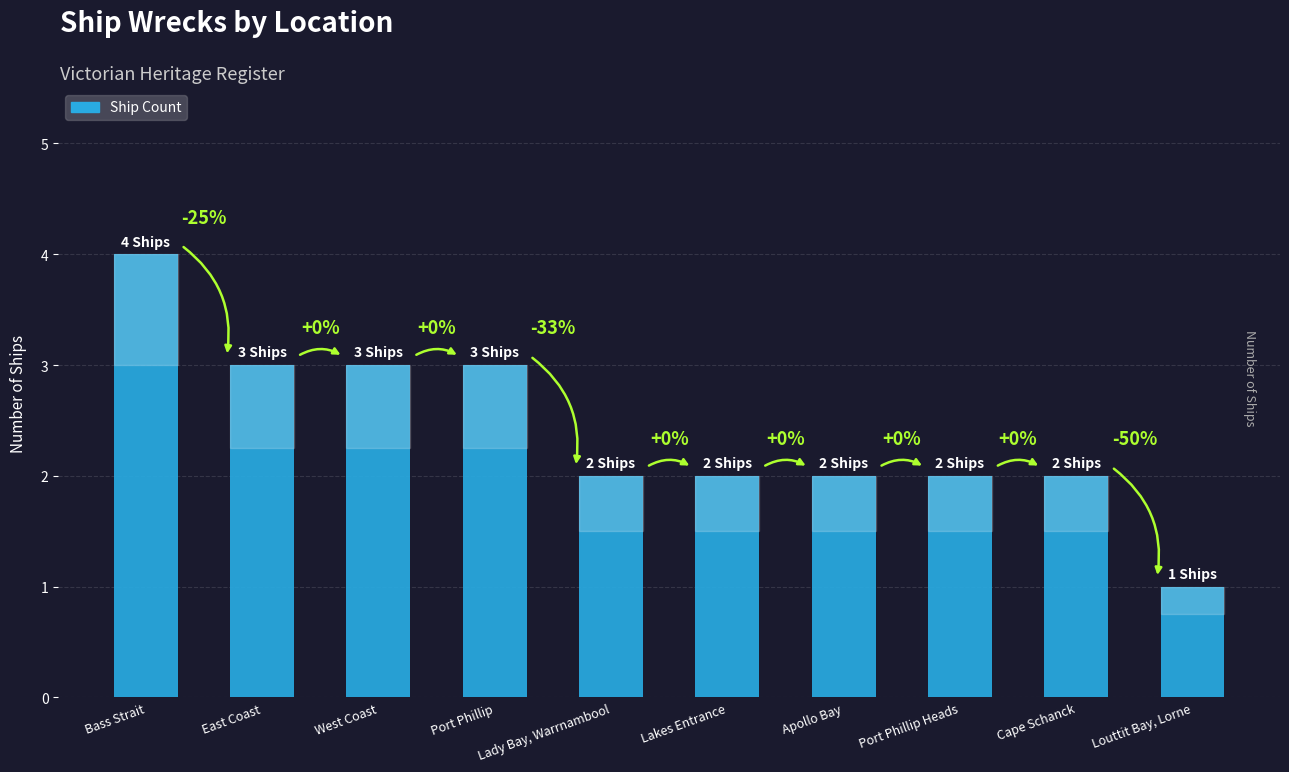

Which has a higher value, Port Phillip or Lady Bay, Warrnambool?

Port Phillip